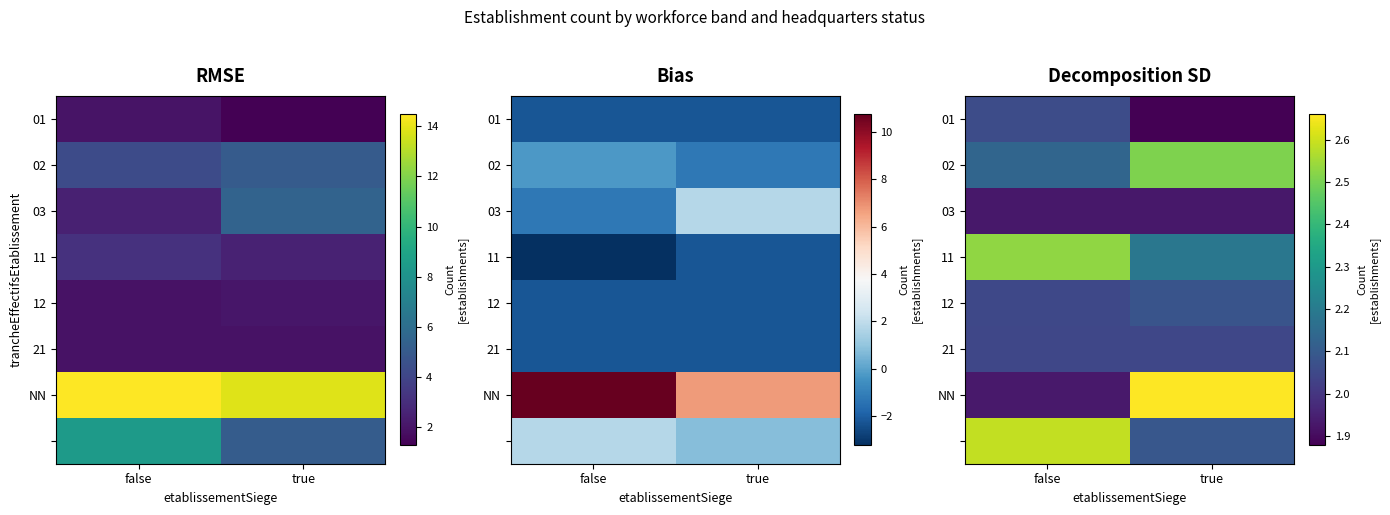

What is the sum of the 21 values at false and true?

4.1